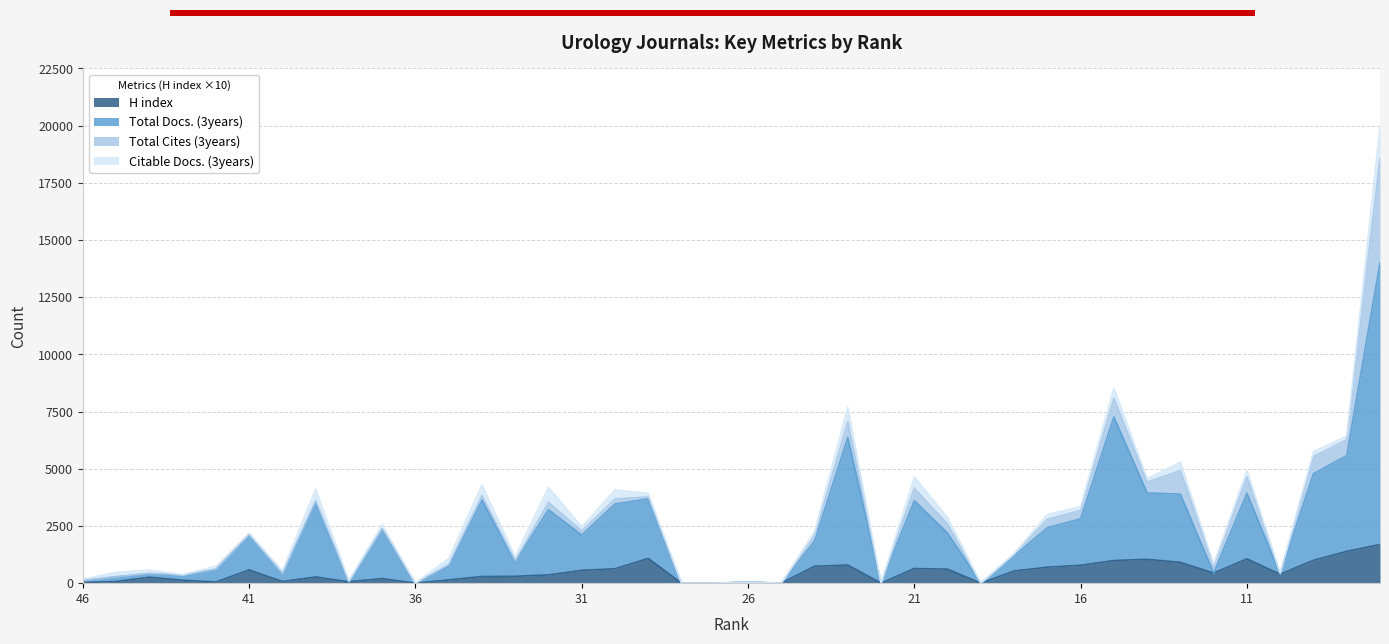

How many interior local peaks does the H index series have?

10